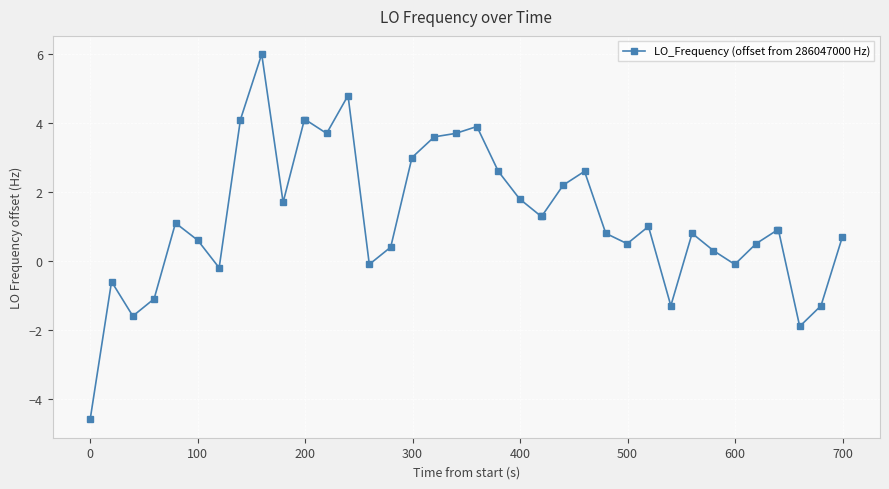

What is the value of the 25th point from the left?

2.2